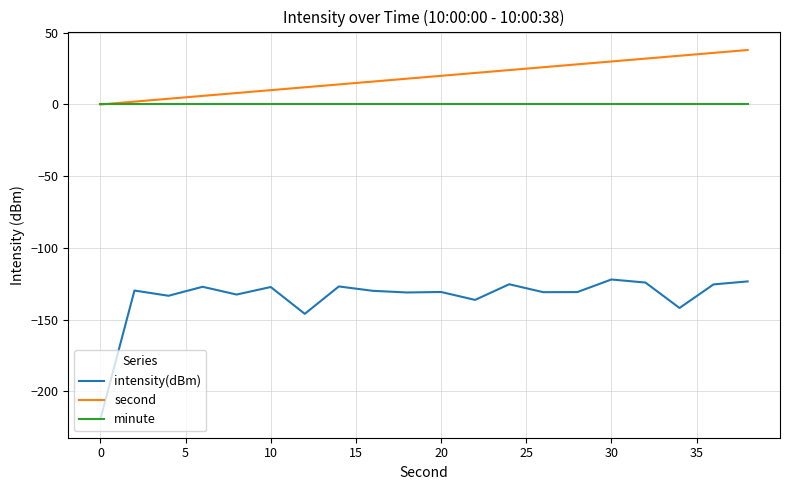

True or false: minute and intensity(dBm) intersect in this chart.

False